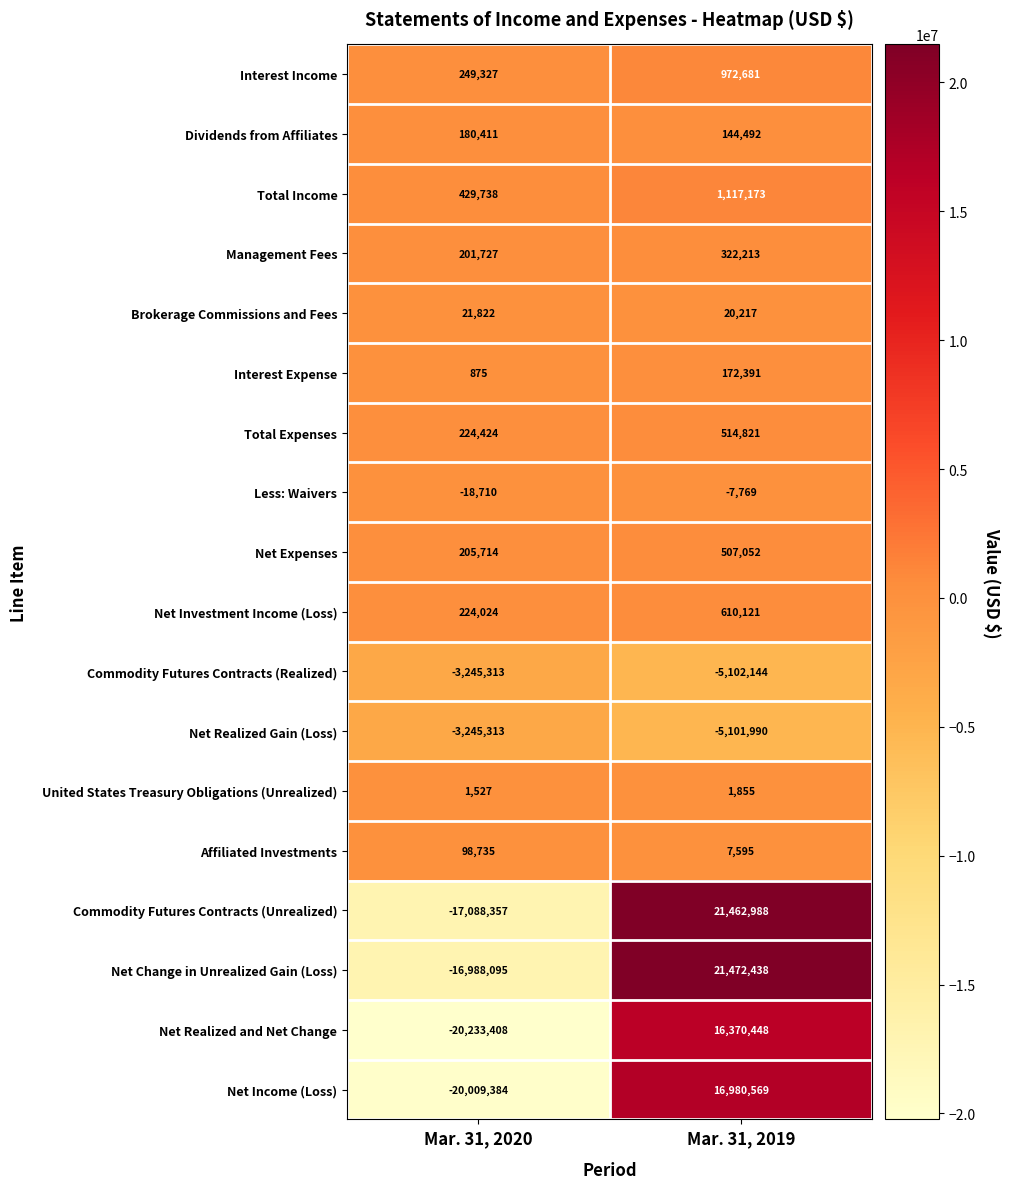

At how many categories does at least one series exceed 19512242?

1